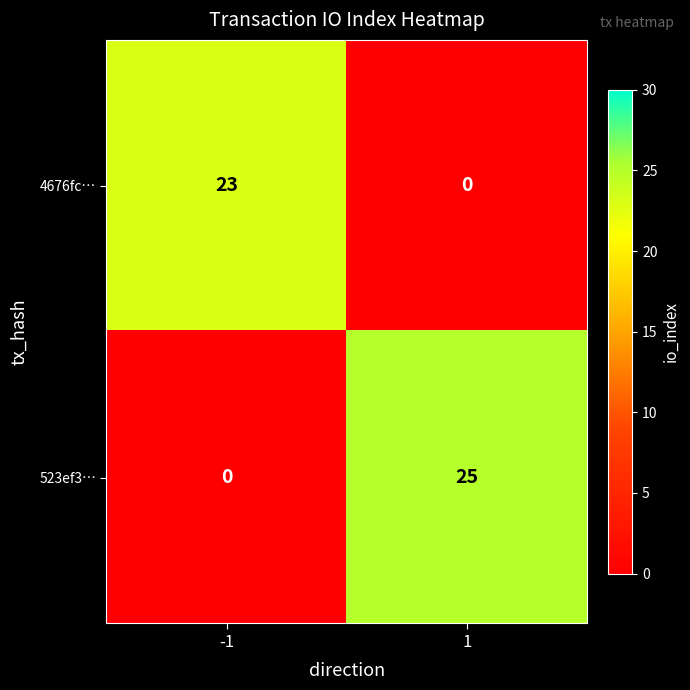

True or false: 523ef3… has a value of 0 at -1.

True